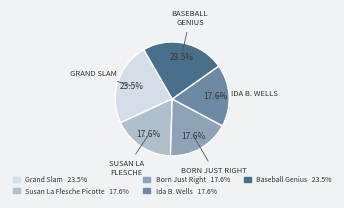

Does Baseball Genius account for over 50% of the chart?

No